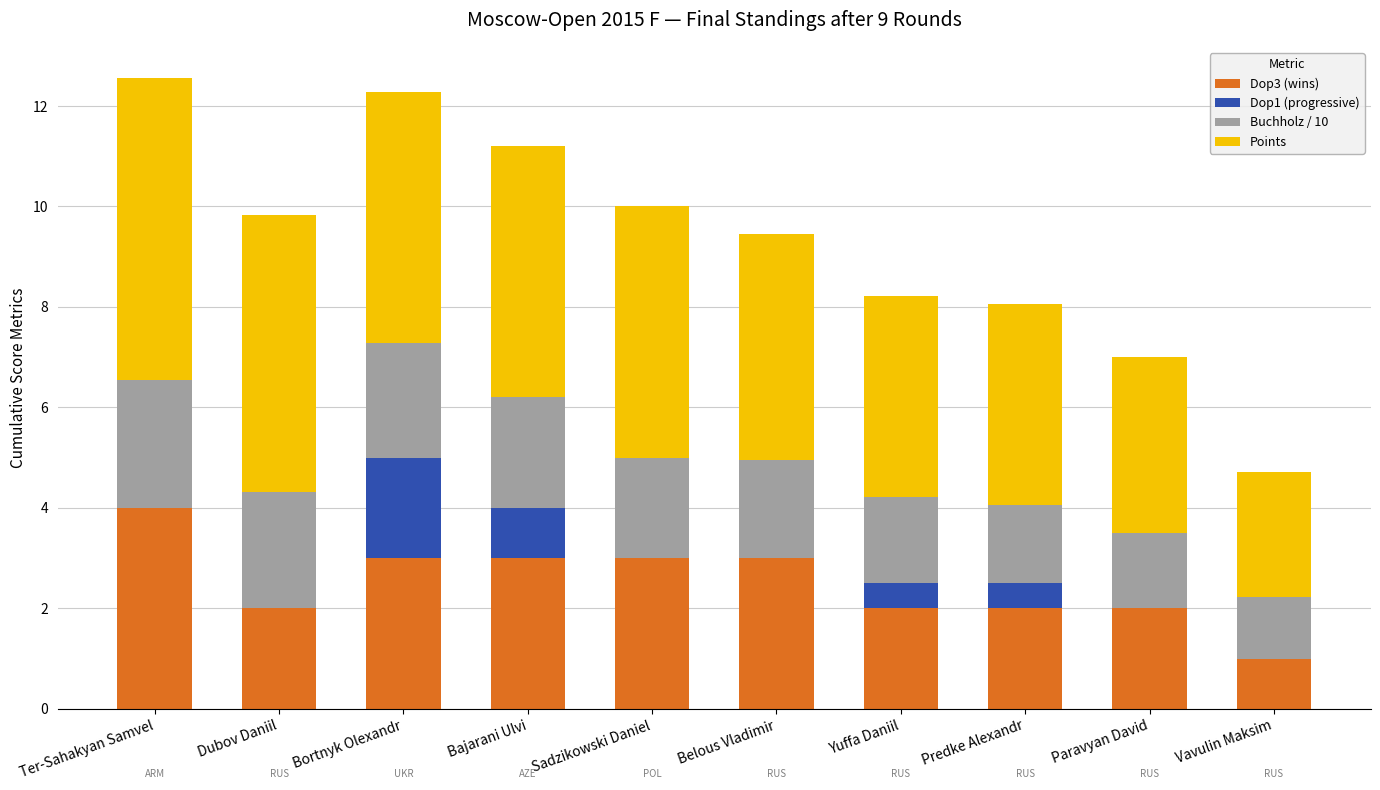

What is the approximate value of Dop3 (wins) at Ter-Sahakyan Samvel?

4.0